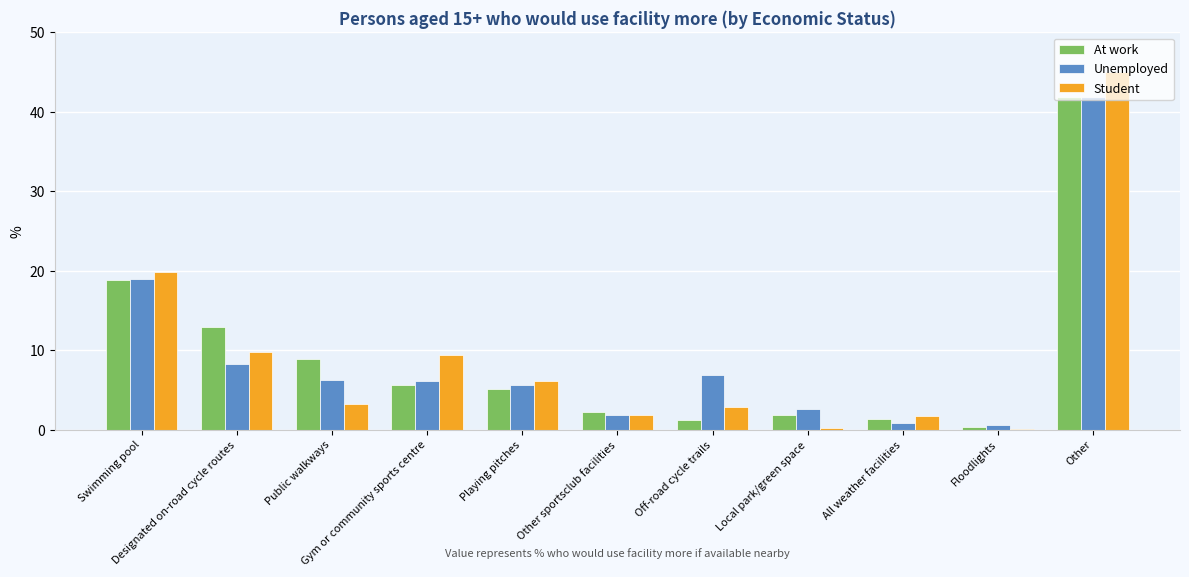

What is the spread (max minus min) of values at Floodlights?

0.5